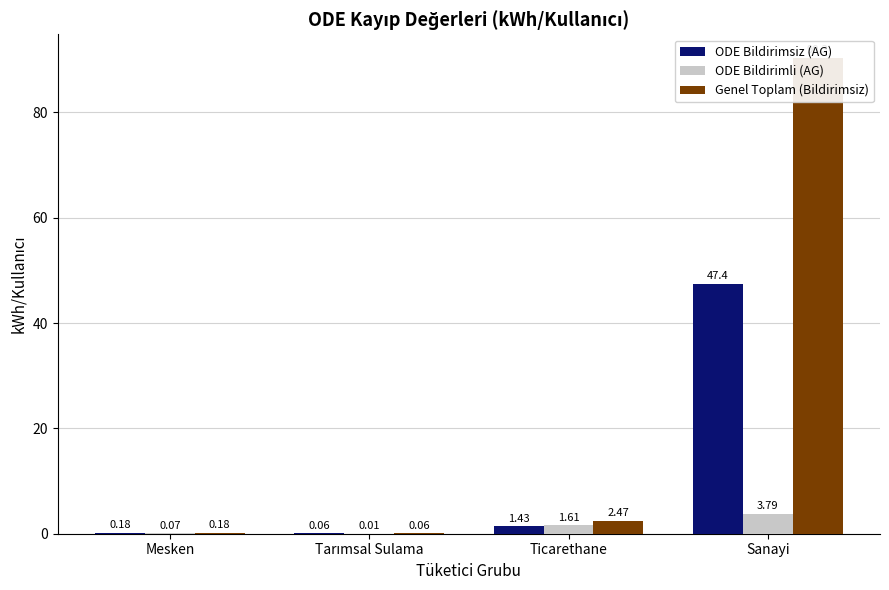

List the series in order of their peak value, highest first.

Genel Toplam (Bildirimsiz), ODE Bildirimsiz (AG), ODE Bildirimli (AG)